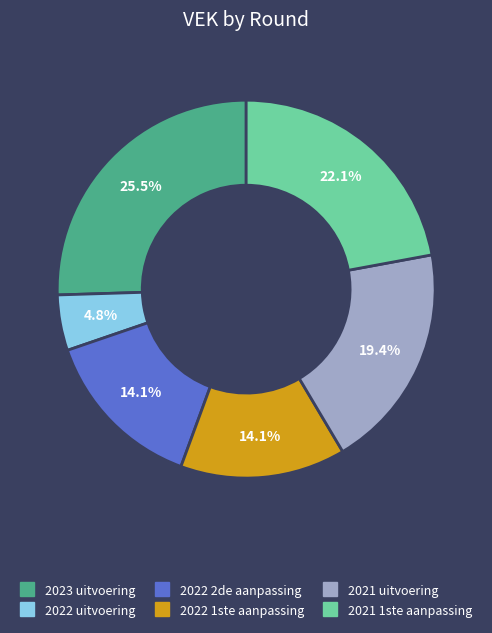

Which category has the smallest portion of the pie?

2022 uitvoering